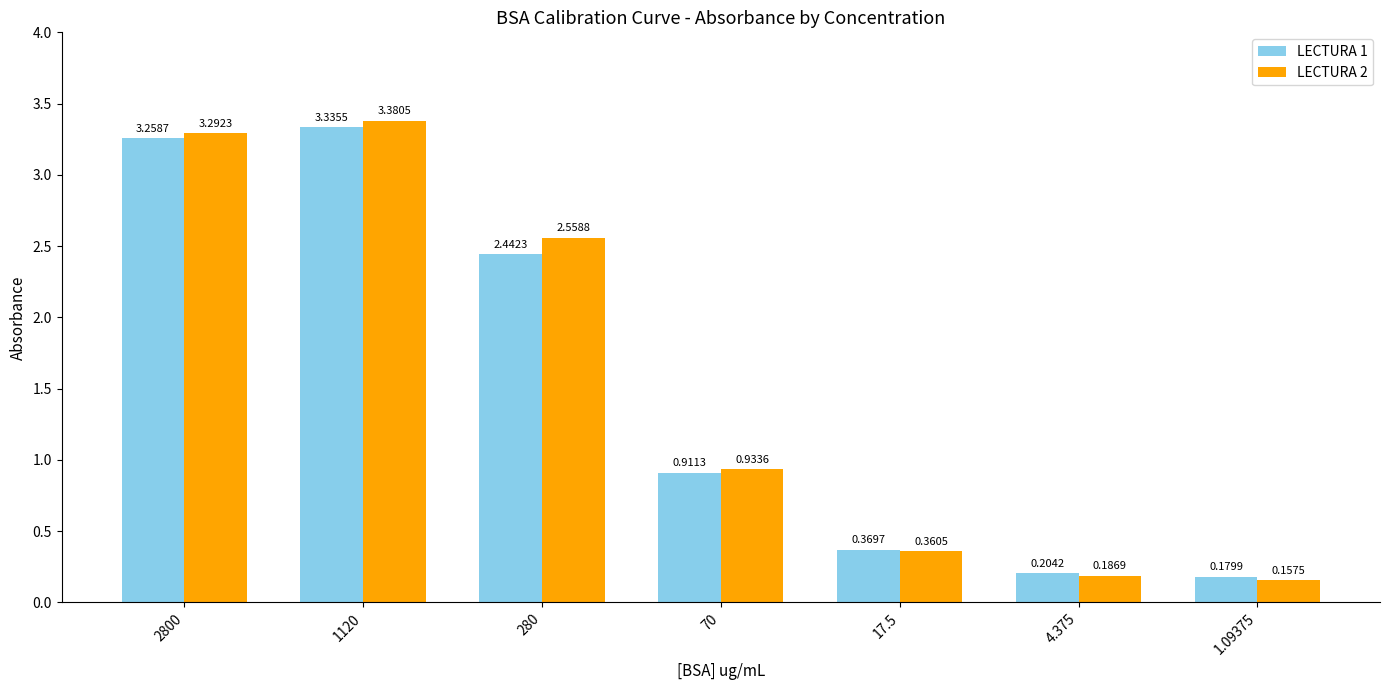

Rank the categories by LECTURA 2 value from highest to lowest.

1120, 2800, 280, 70, 17.5, 4.375, 1.09375